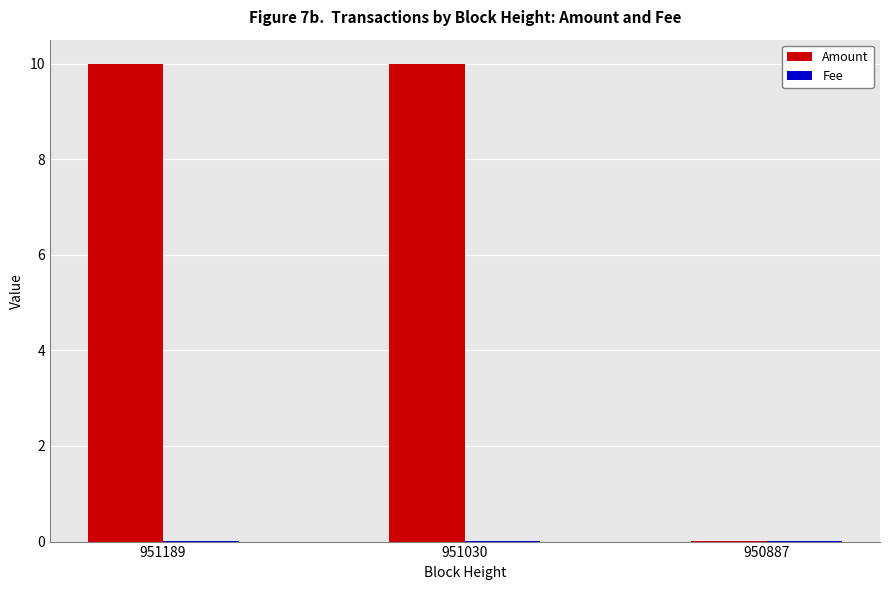

The value of Amount at 951189 is 10.0. True or false?

True